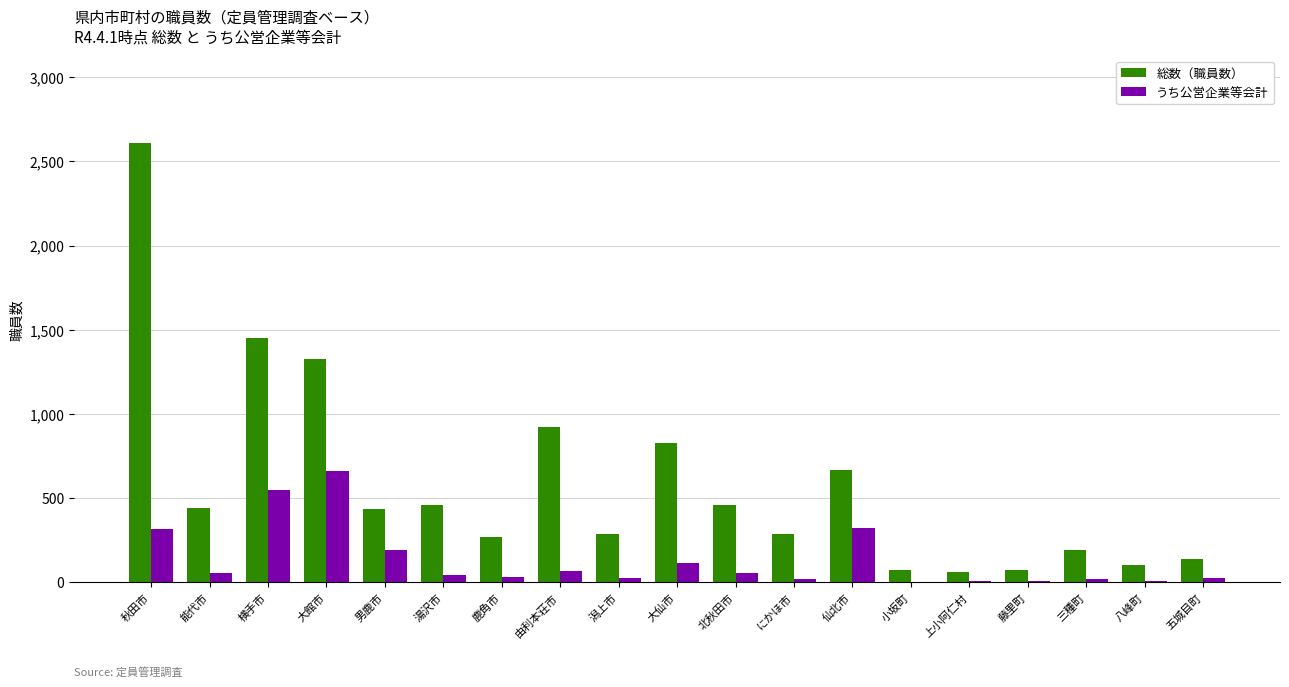

Does the chart contain stacked bars?

No